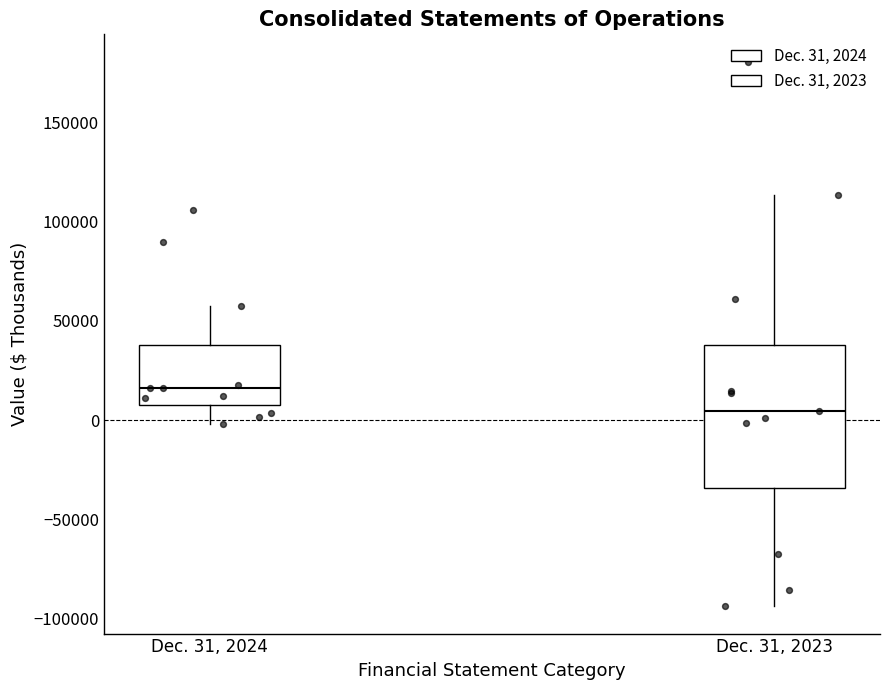

Which box is the tallest, from its lower edge to its upper edge?

Dec. 31, 2023